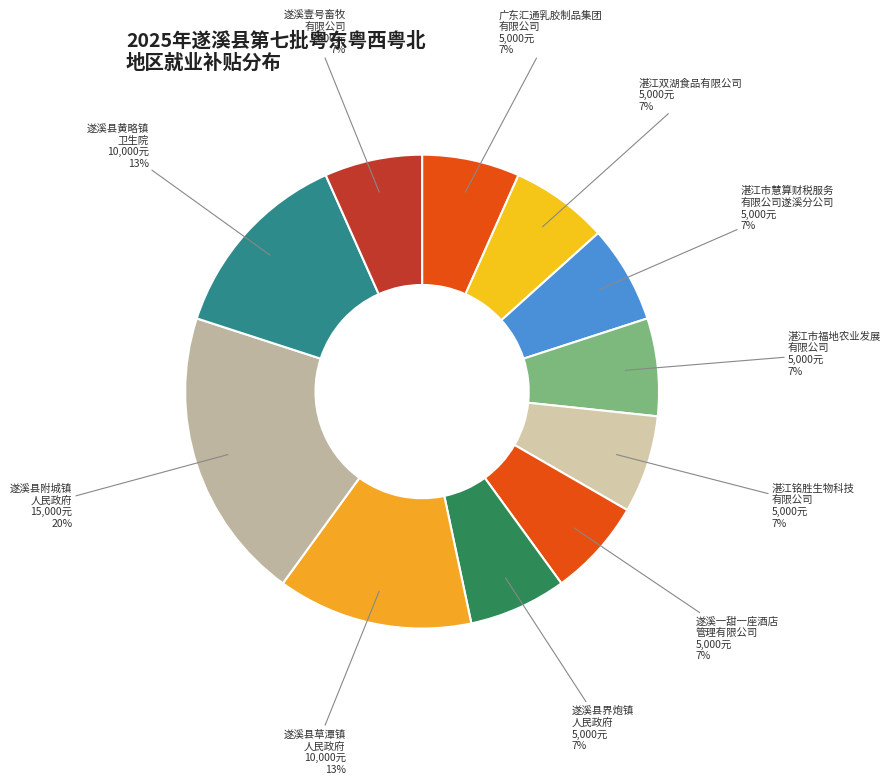

Is there a majority slice in this chart?

No